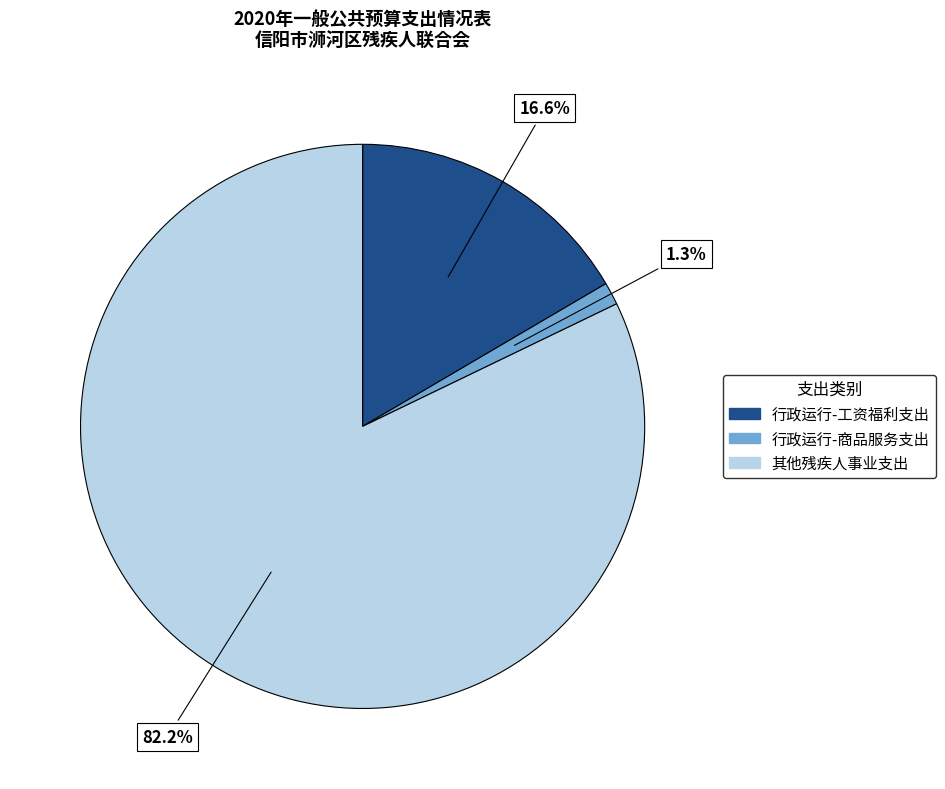

How much of the chart is everything except 行政运行-商品服务支出?

98.7%